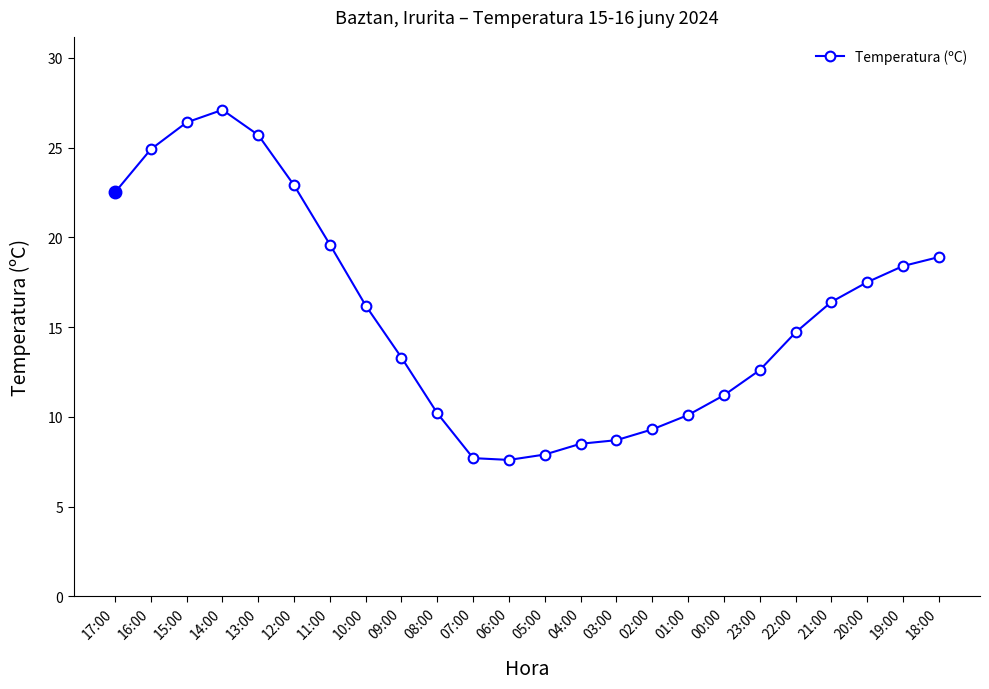

What is the label of the 10th point from the right?

03:00